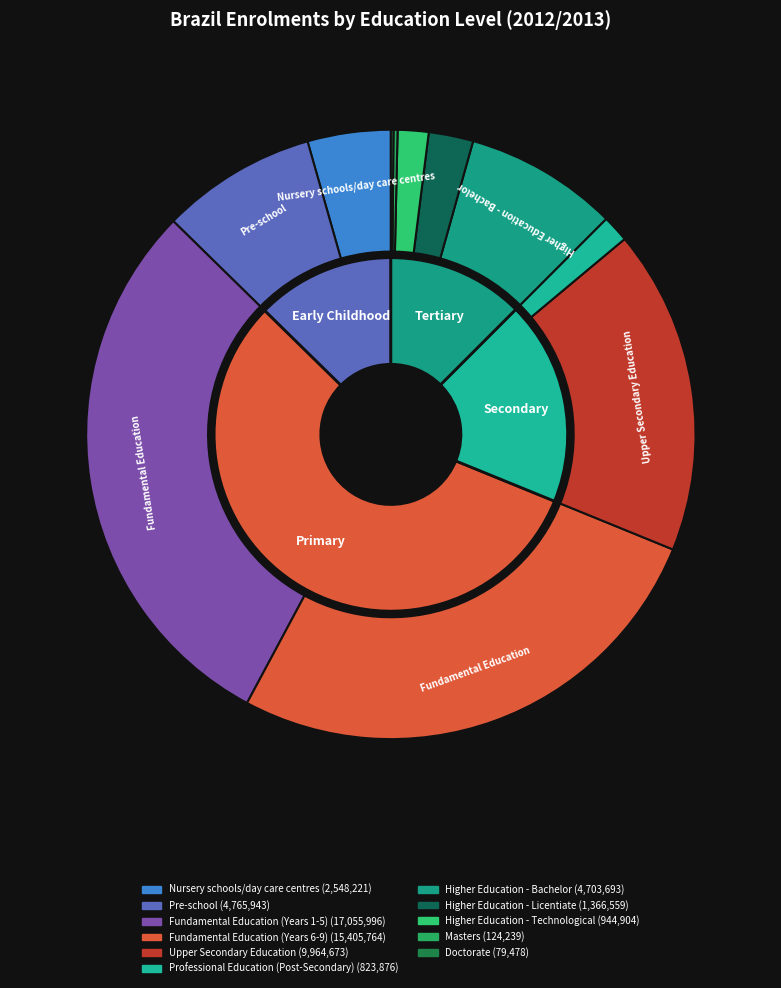

How many slices are in this pie chart?

11